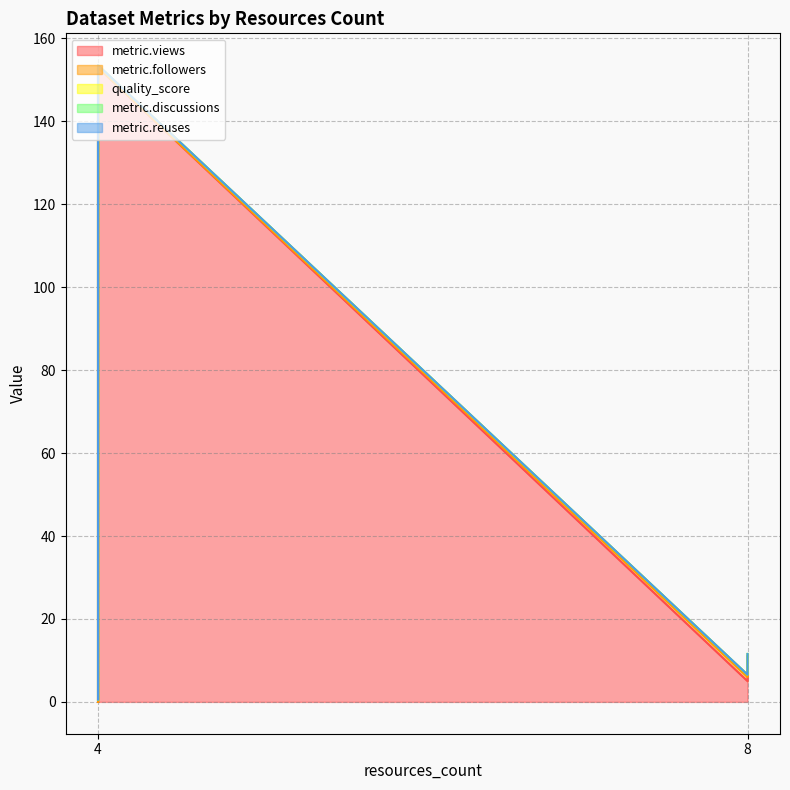

True or false: metric.discussions has more than 0 interior local peaks.

False